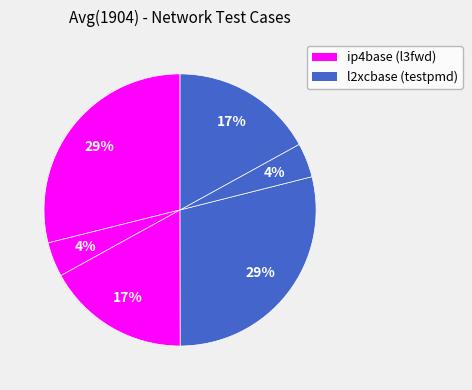

How many slices are in this pie chart?

6